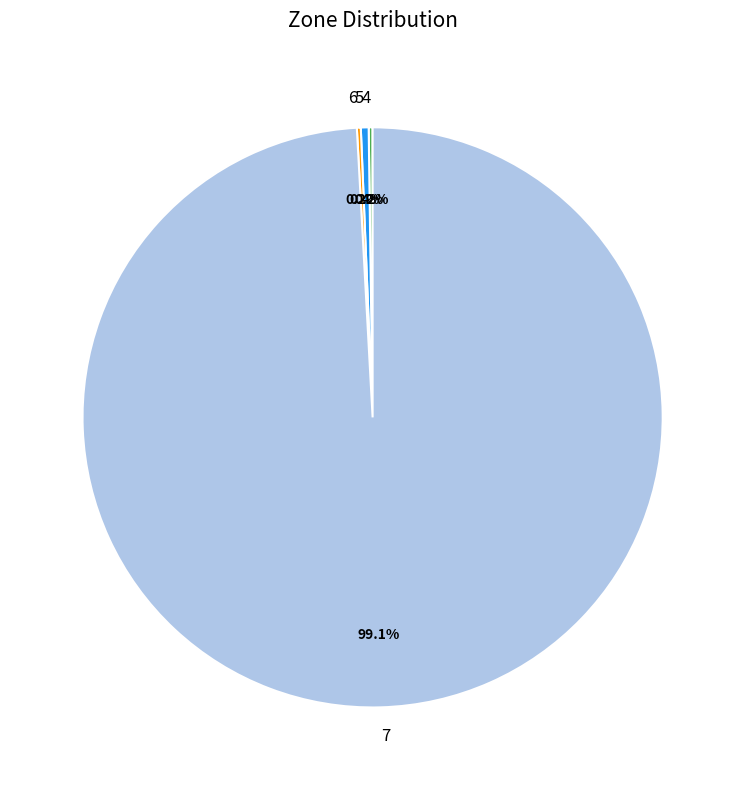

What is the largest slice in the pie chart?

7